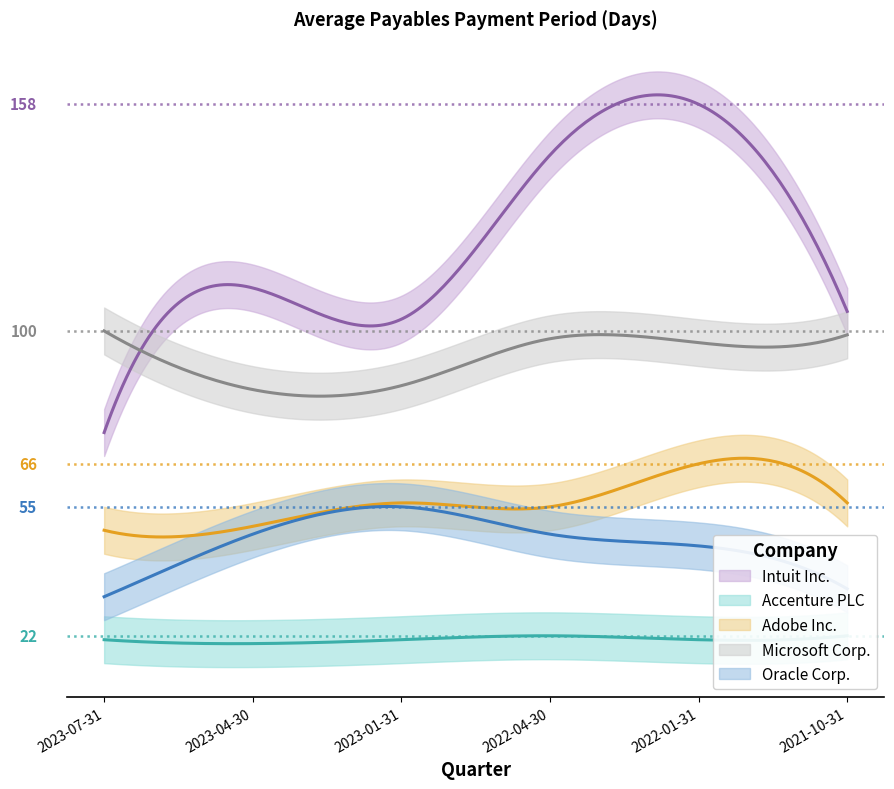

What is the sum of the Adobe Inc. values at 2022-01-31 and 2022-04-30?

121